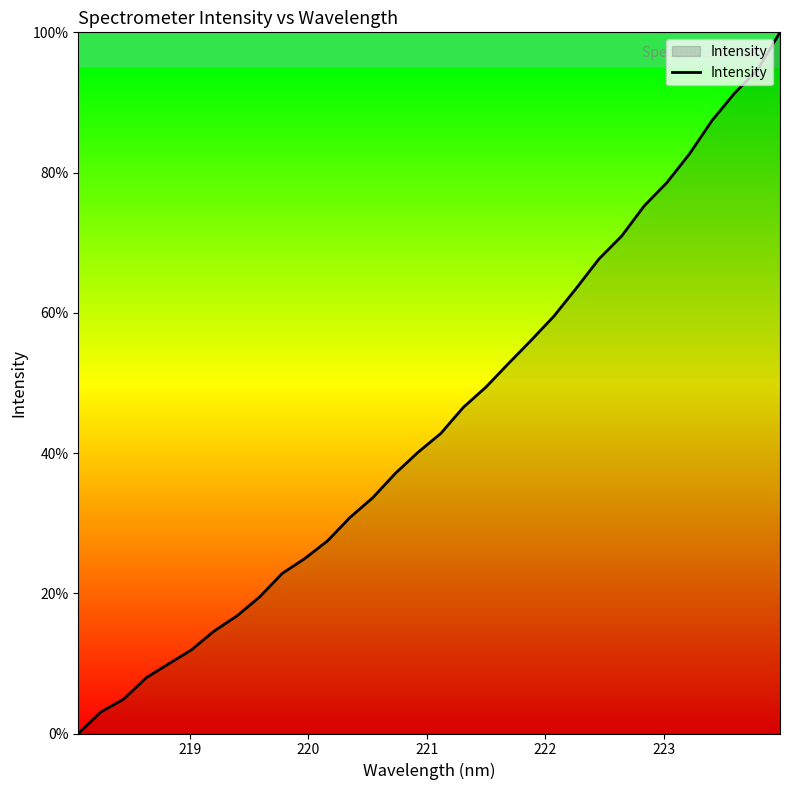

What is the difference between the second highest and second lowest values?

91.6